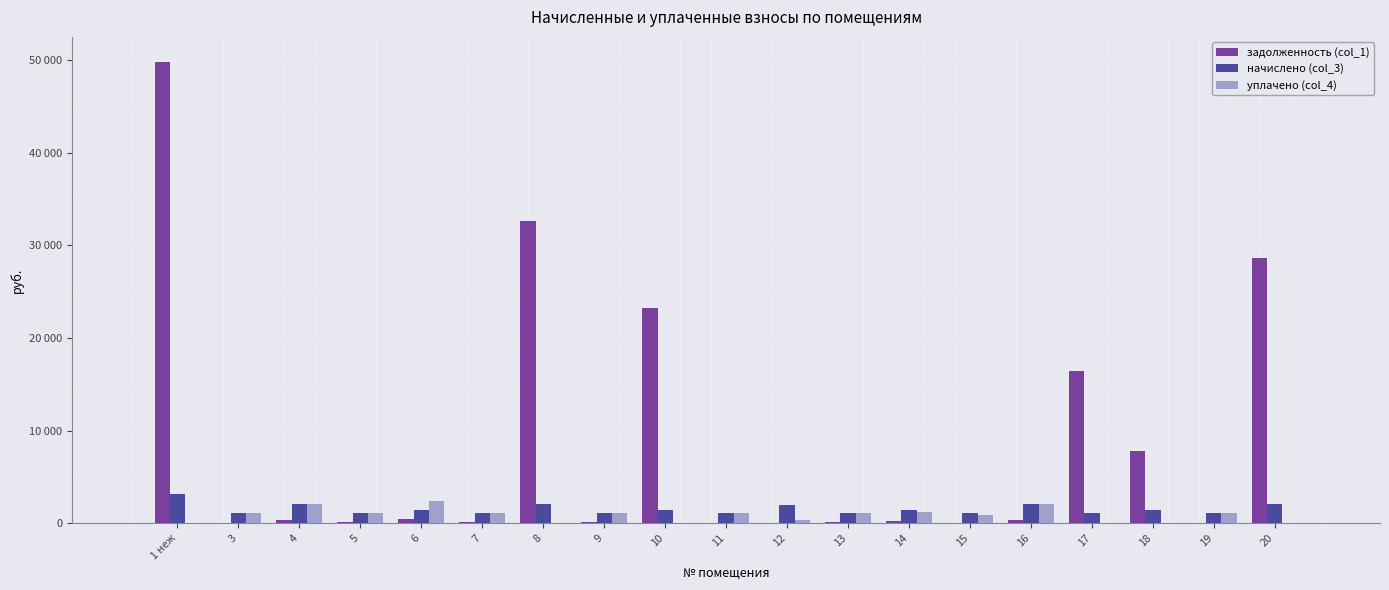

At which category is the sum across all series the highest?

1 неж